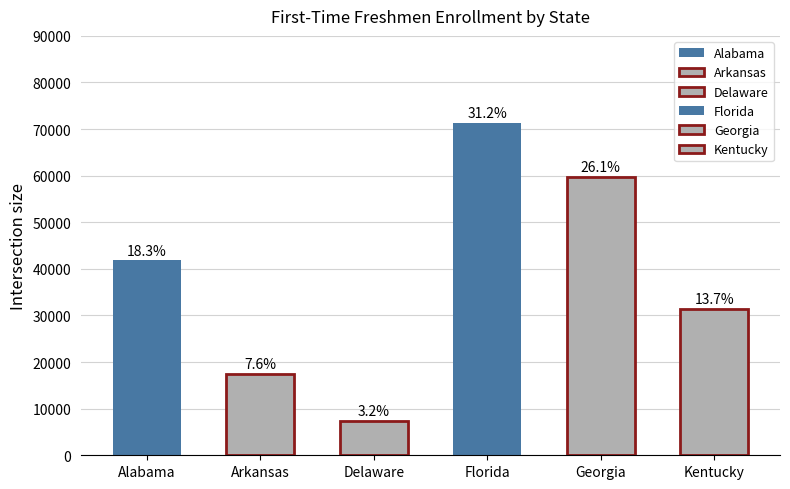

What are all the series names shown in the legend?

Alabama, Arkansas, Delaware, Florida, Georgia, Kentucky